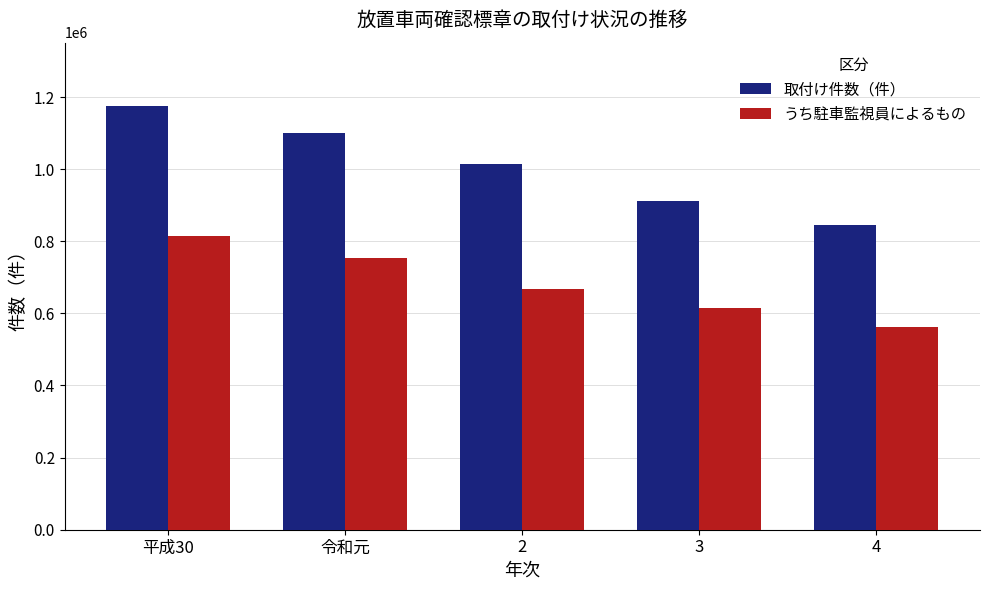

Which series changed the most between 平成30 and 令和元?

取付け件数（件）